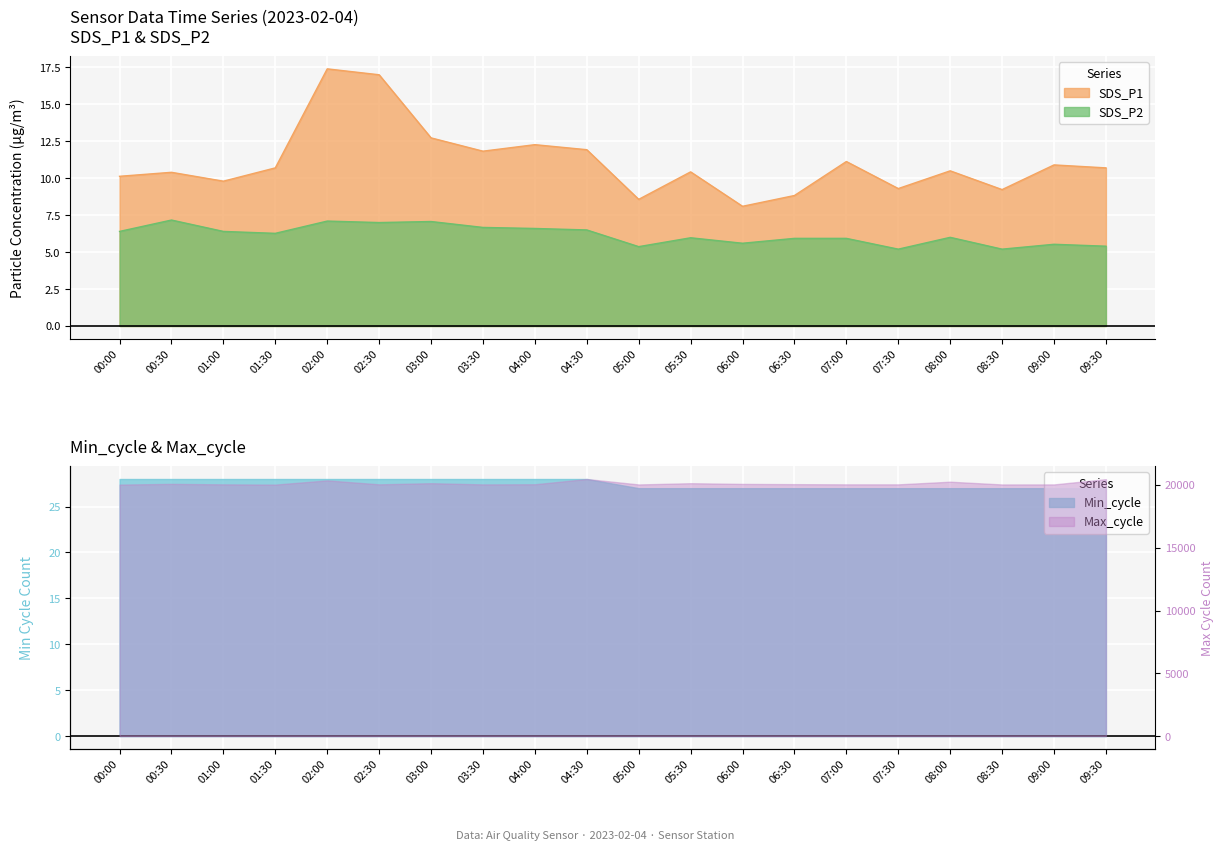

Which series has the widest spread of values?

SDS_P1